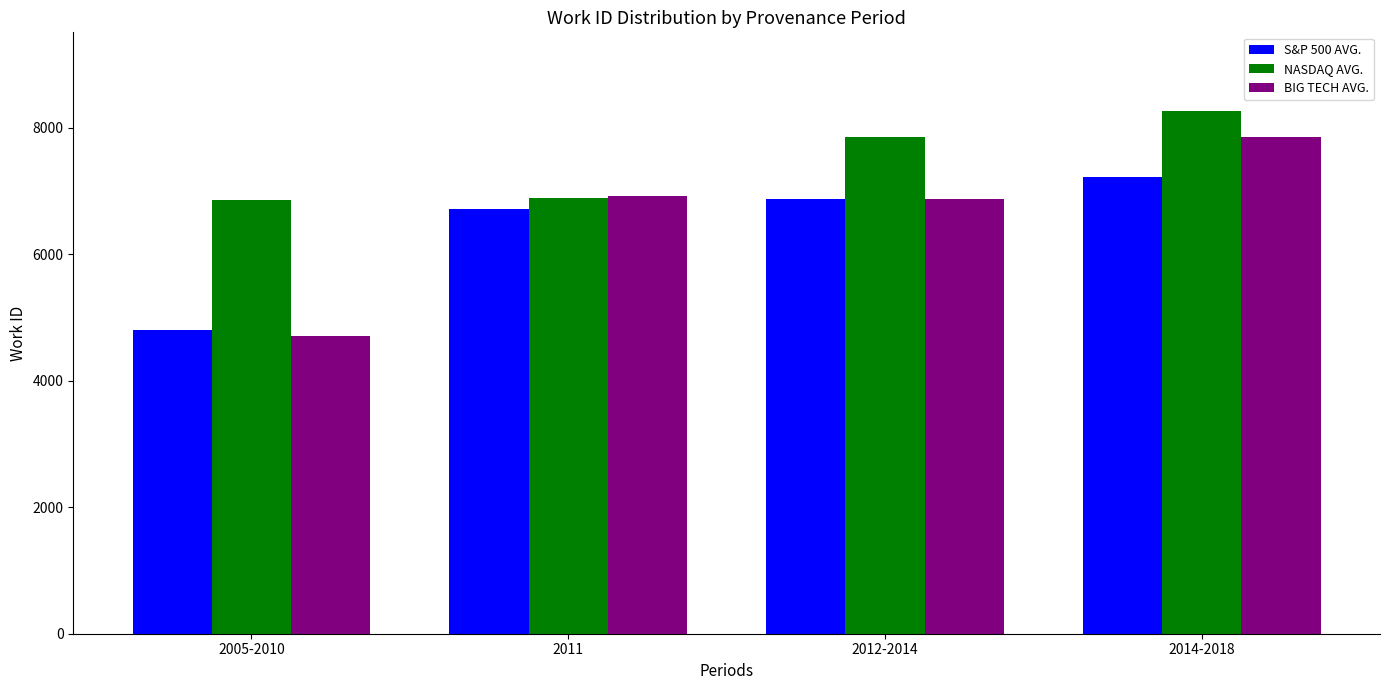

How many series are shown in this chart?

3